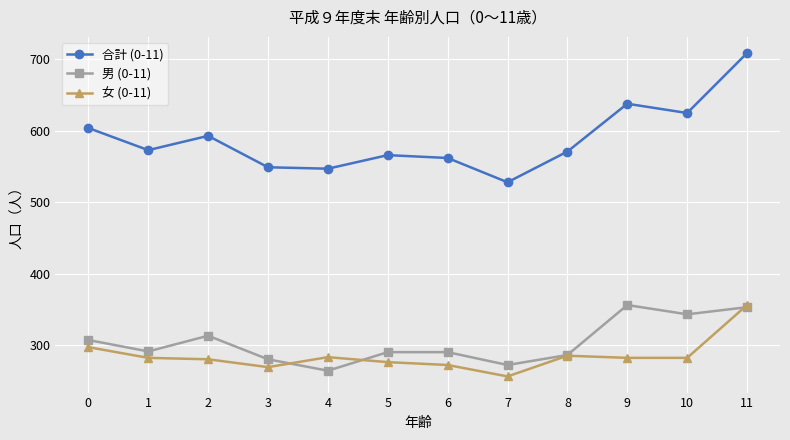

In 男 (0-11), how many points are lower than both neighbors (excluding endpoints)?

4